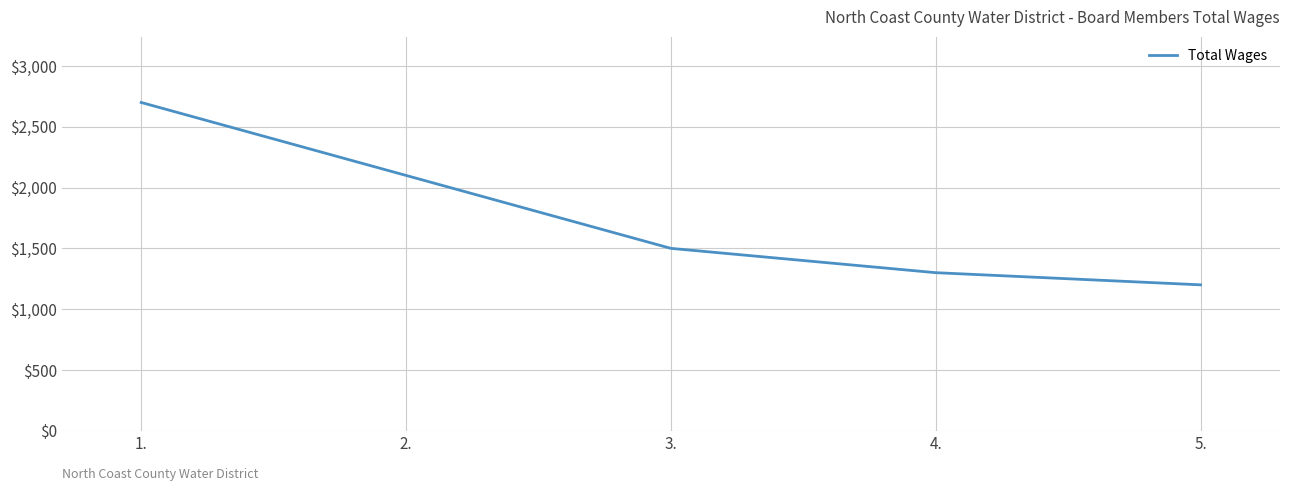

What is the difference between the maximum and second lowest values?

1400